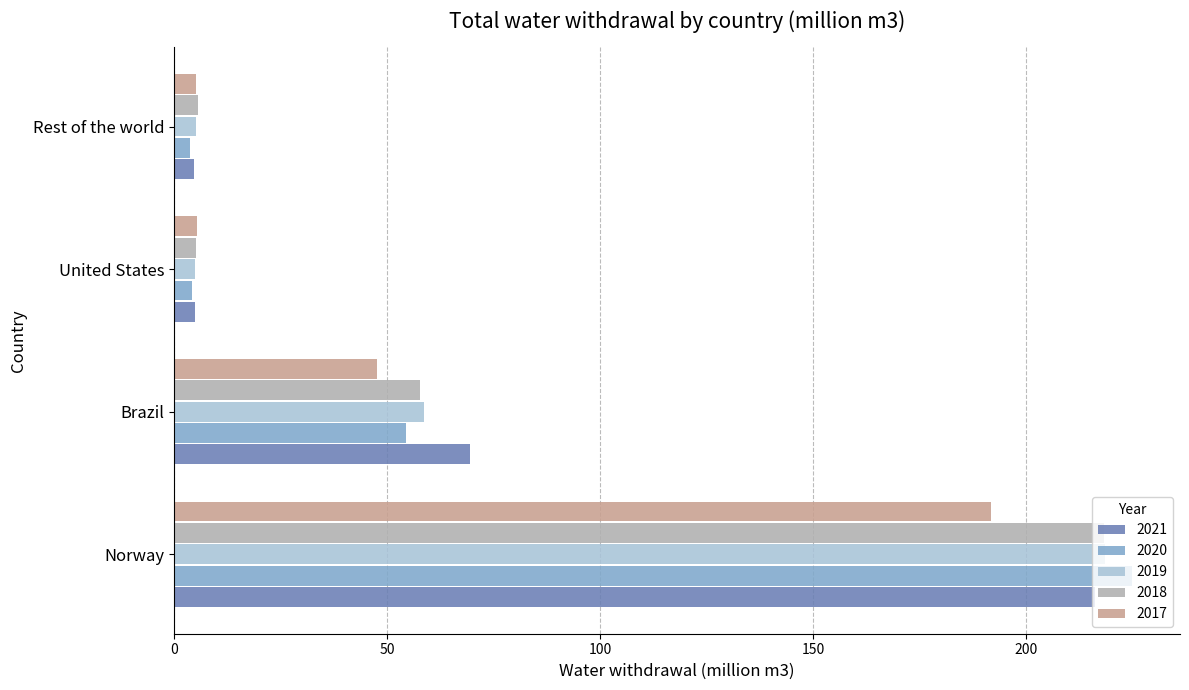

The 2019 series shows 29.0 at Brazil. True or false?

False